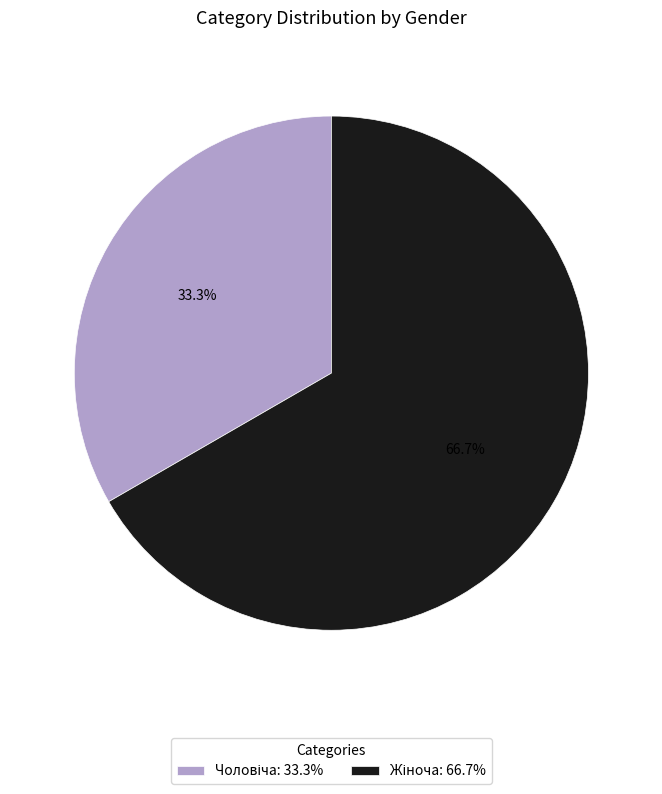

Is there a majority slice in this chart?

Yes